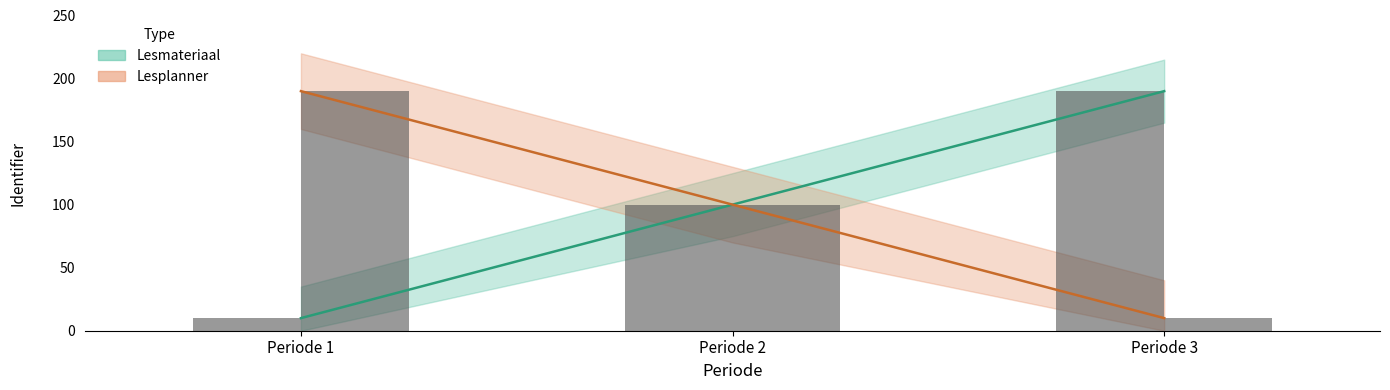

What is the difference between the maximum and minimum values in the Lesmateriaal_bar series?

180